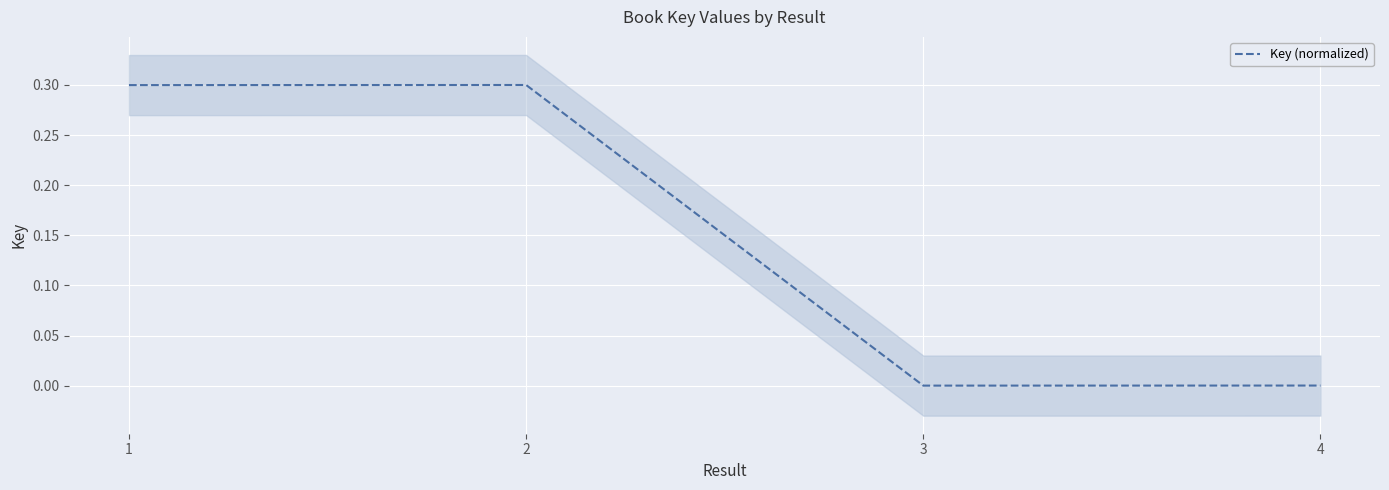

The value at 4 is 0.0. True or false?

True